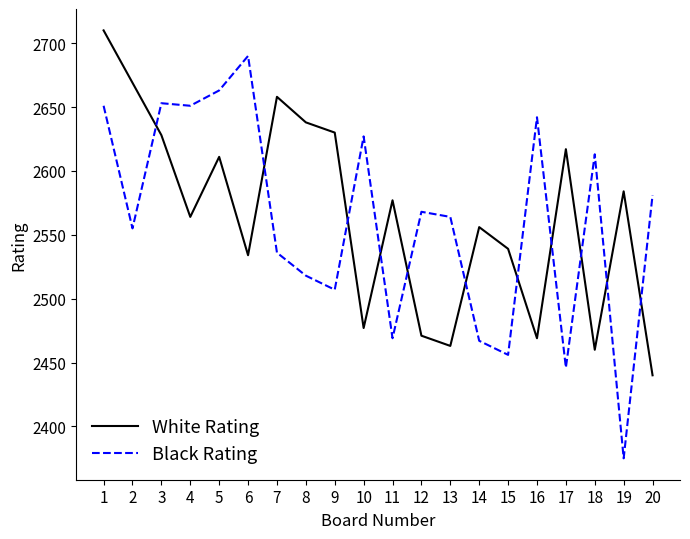

Which series has the largest range (max minus min)?

Black Rating